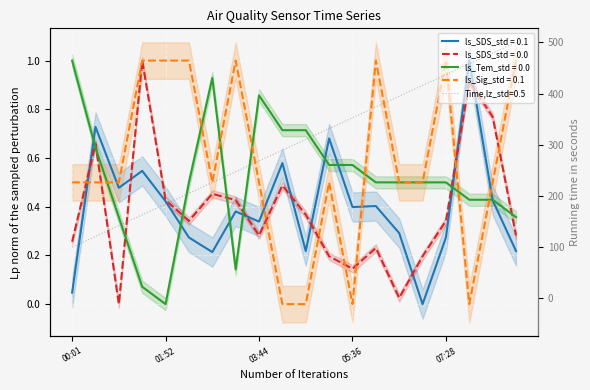

Which series has the largest total across all categories?

Signal